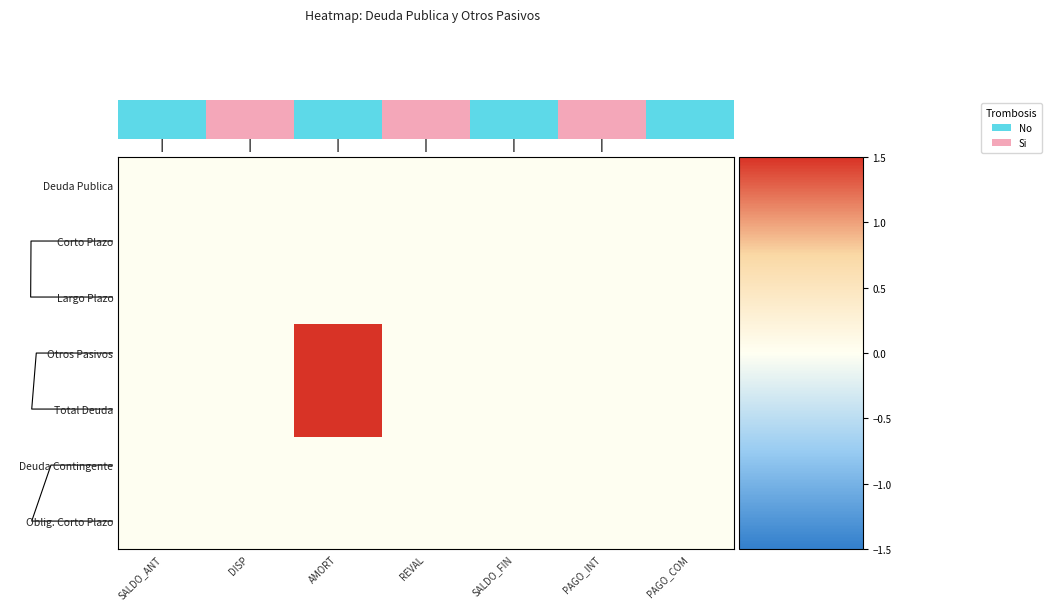

Which series has the largest total across all categories?

row_3